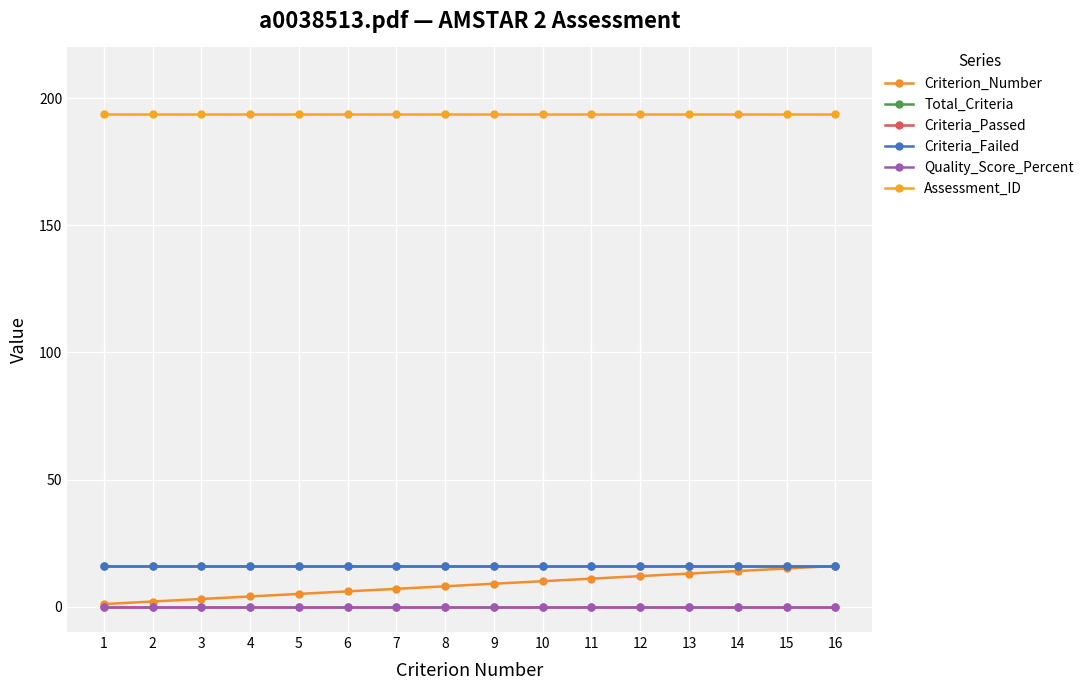

Reading left to right, what are all the values shown in this chart?

Criterion_Number: 1	2	3	4	5	6	7	8	9	10	11	12	13	14	15	16
Total_Criteria: 16	16	16	16	16	16	16	16	16	16	16	16	16	16	16	16
Criteria_Passed: 0	0	0	0	0	0	0	0	0	0	0	0	0	0	0	0
Criteria_Failed: 16	16	16	16	16	16	16	16	16	16	16	16	16	16	16	16
Quality_Score_Percent: 0	0	0	0	0	0	0	0	0	0	0	0	0	0	0	0
Assessment_ID: 194	194	194	194	194	194	194	194	194	194	194	194	194	194	194	194